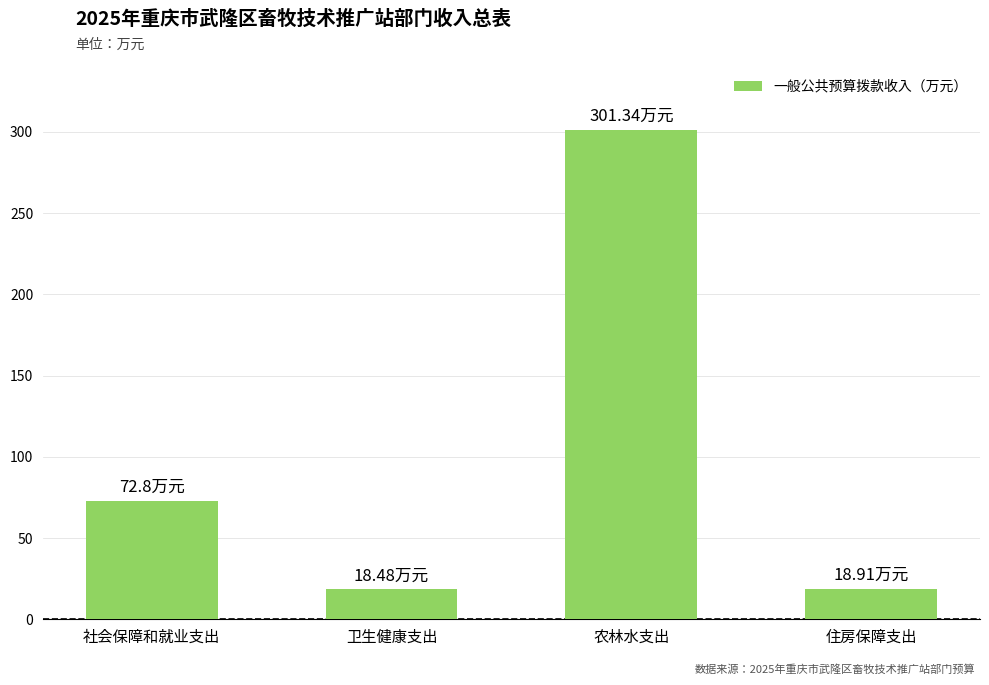

At which category does the chart reach its peak across all series?

农林水支出